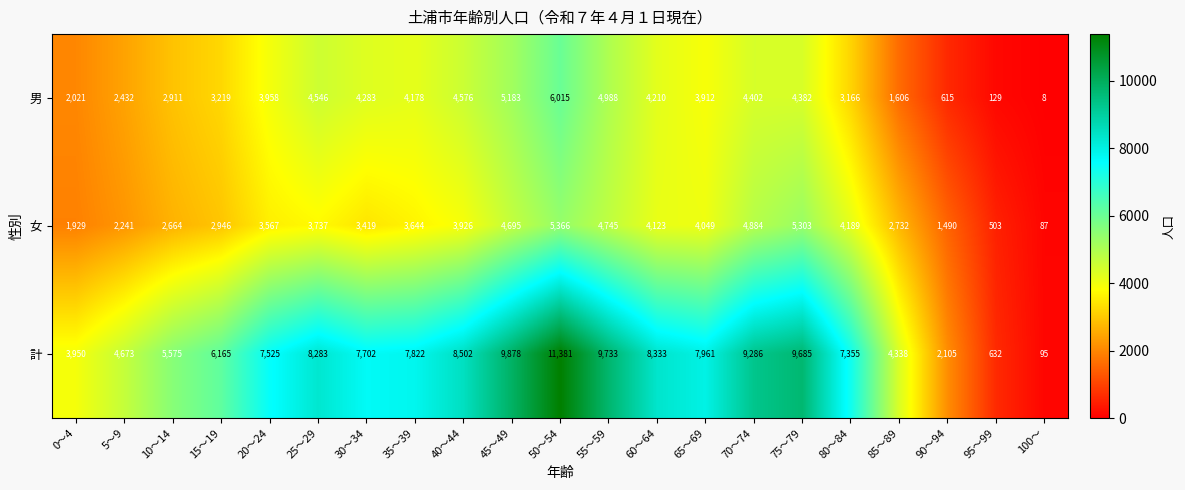

What is the minimum value shown in the chart?

8